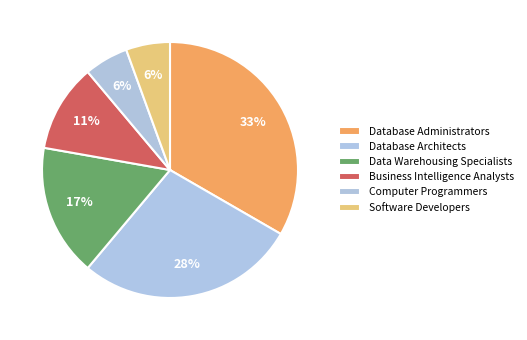

The Business Intelligence Analysts slice represents 11% of the pie. True or false?

True